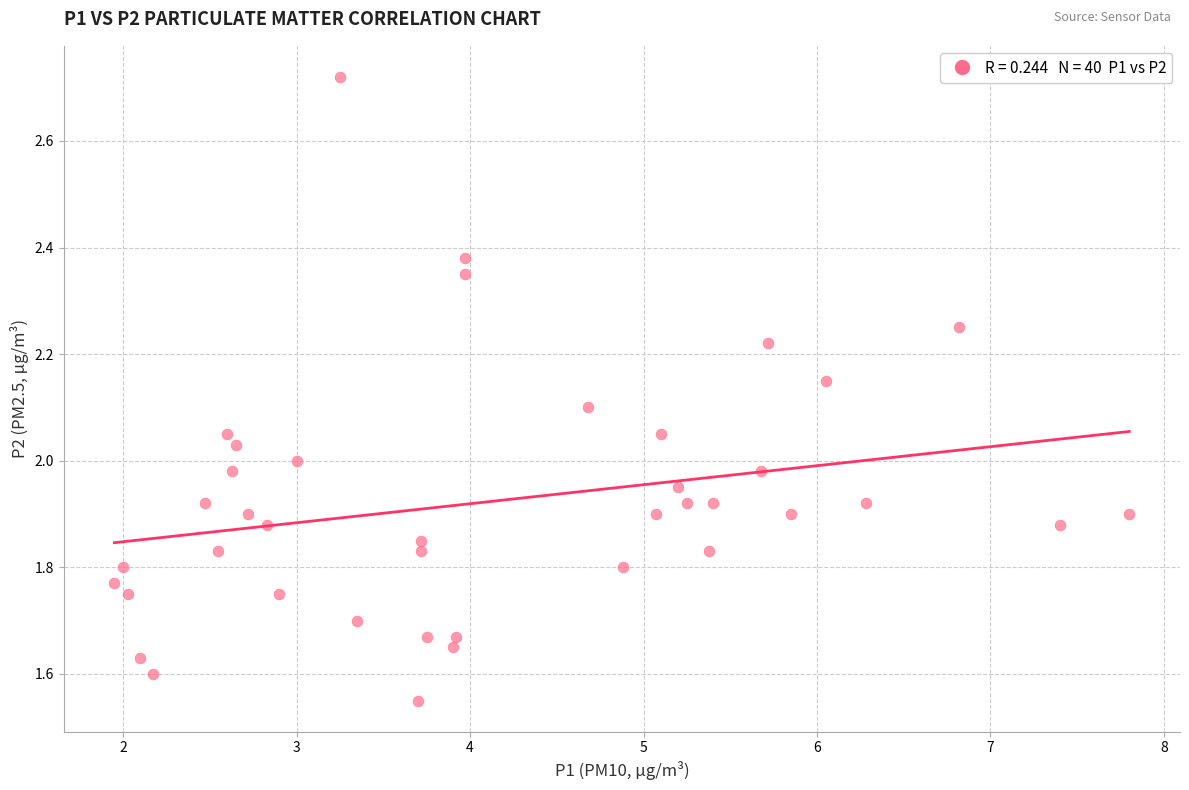

What is the range of Y values (max minus min)?

1.2